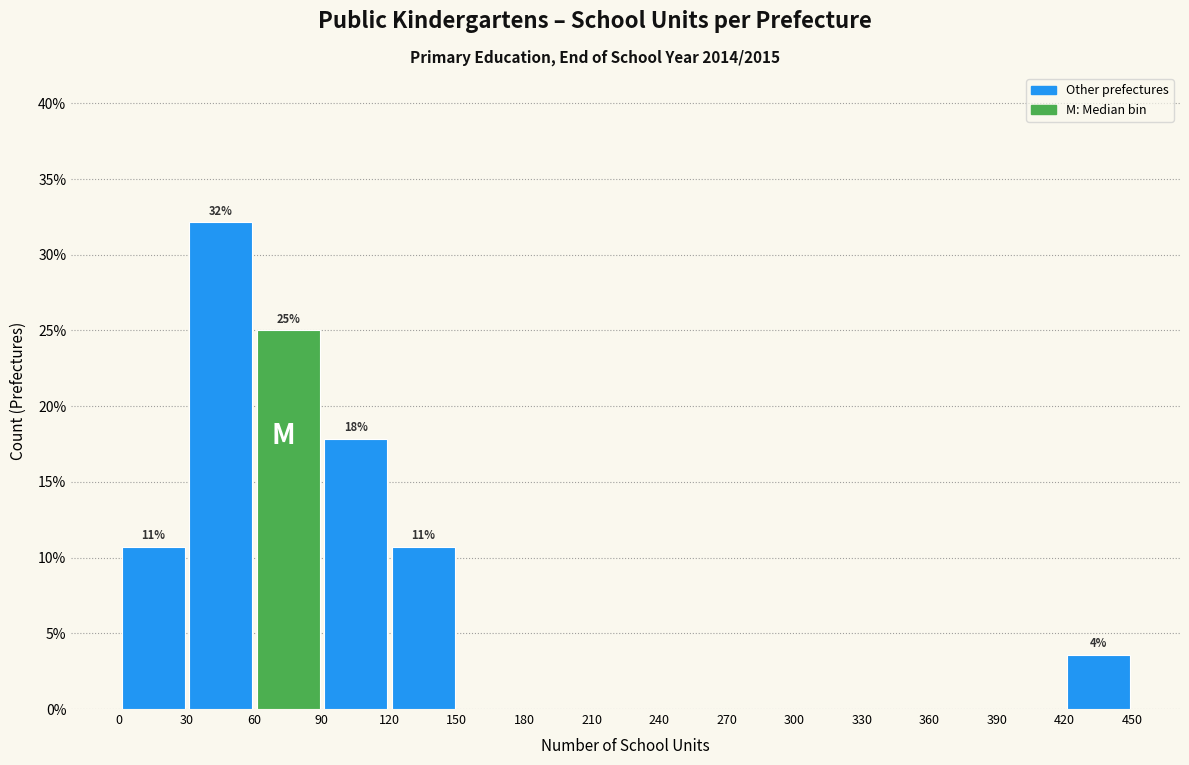

Which range on the x-axis has the tallest bar?

30 to 60